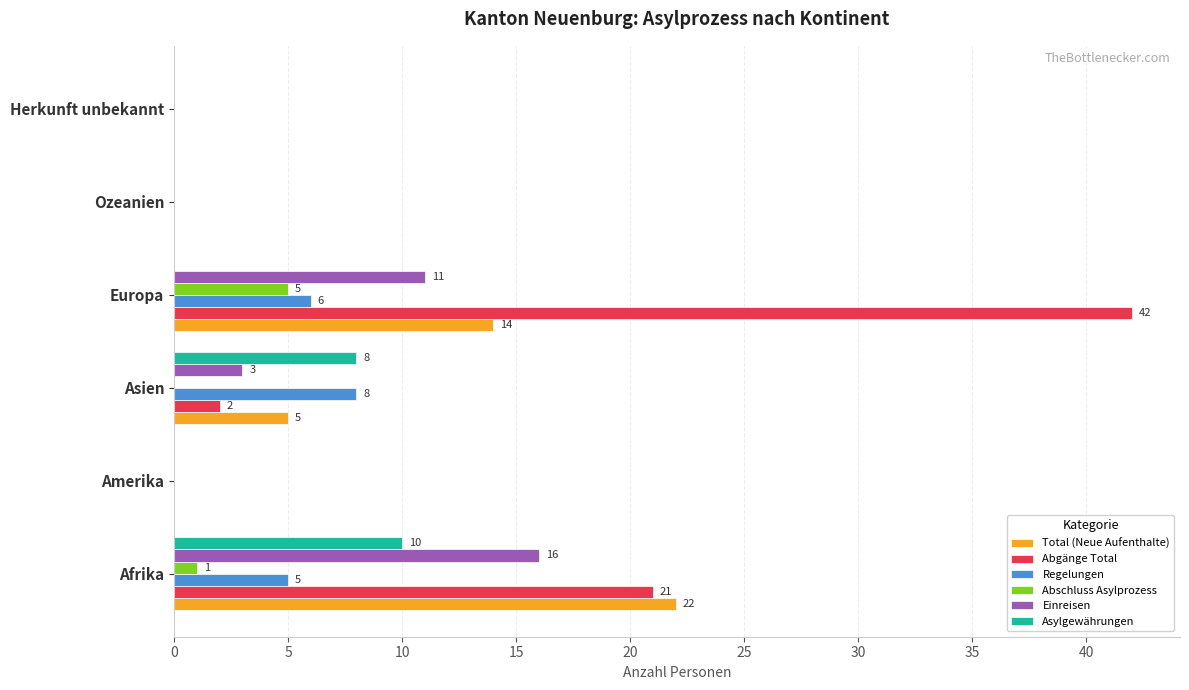

Which series has the widest spread of values?

Abgänge Total